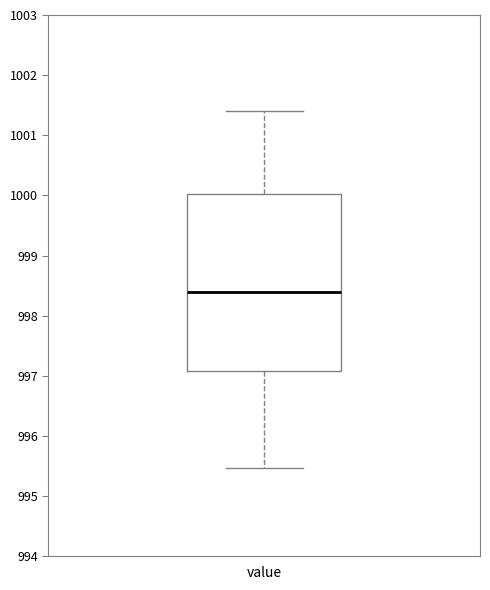

Where does the median line of the box for value sit on the y-axis? The values are not printed on the chart, so give them approximately, as read against the axis.

998.4